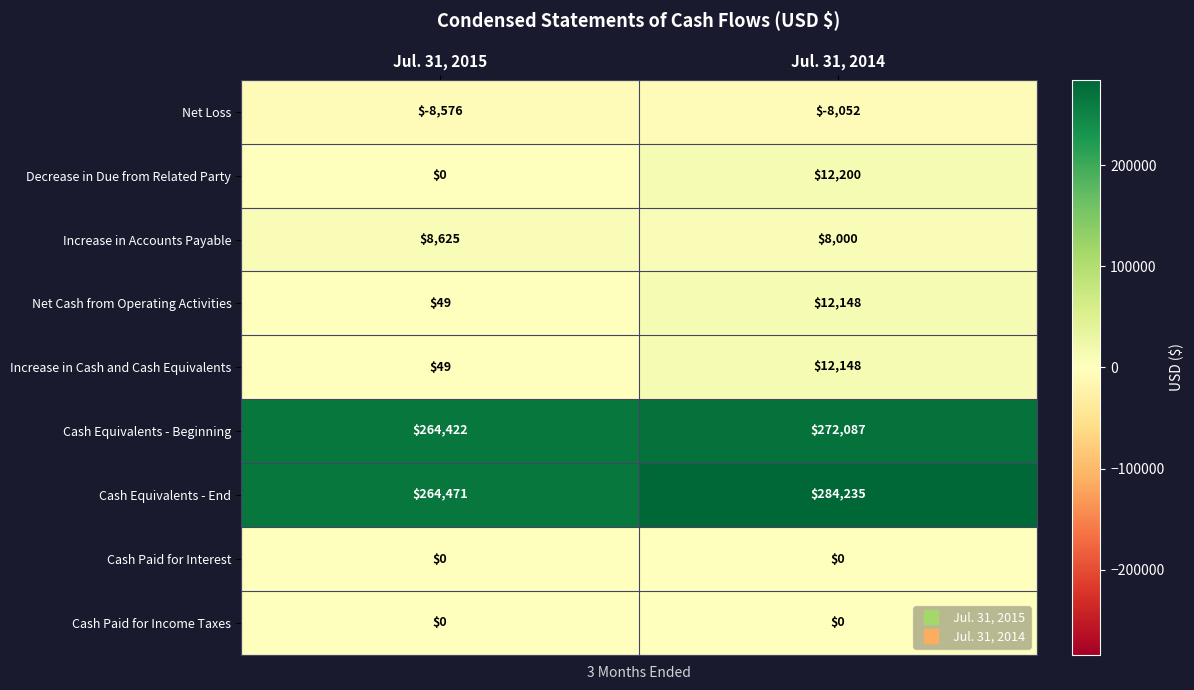

Which series has the largest range (max minus min)?

Cash Equivalents - End